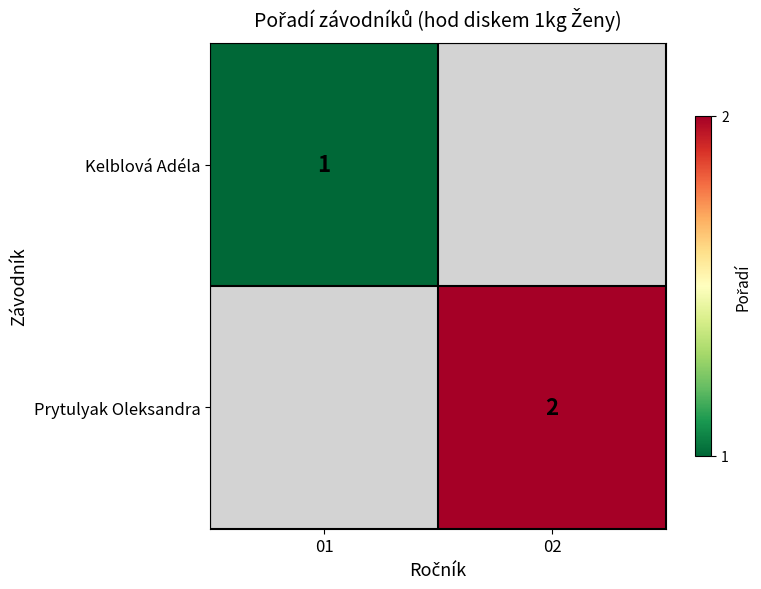

True or false: Prytulyak Oleksandra has a value of 2 at 02.

True